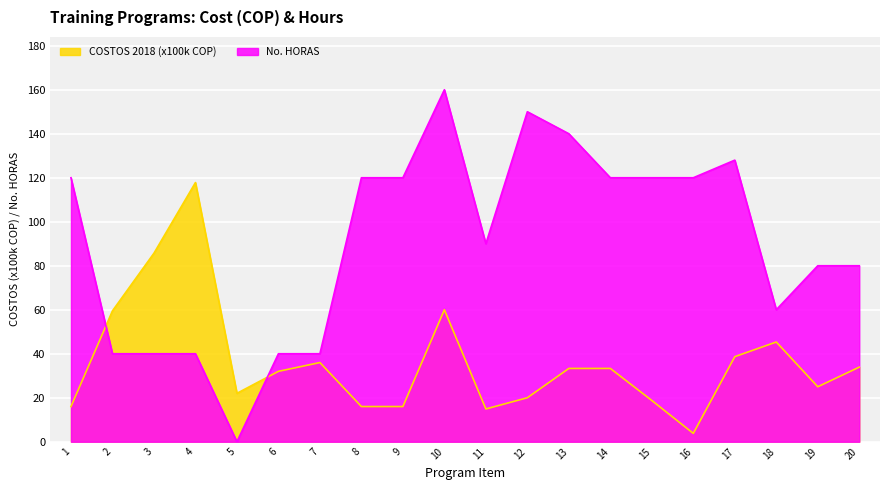

What are all the series names shown in the legend?

COSTOS 2018 (x100k COP), No. HORAS